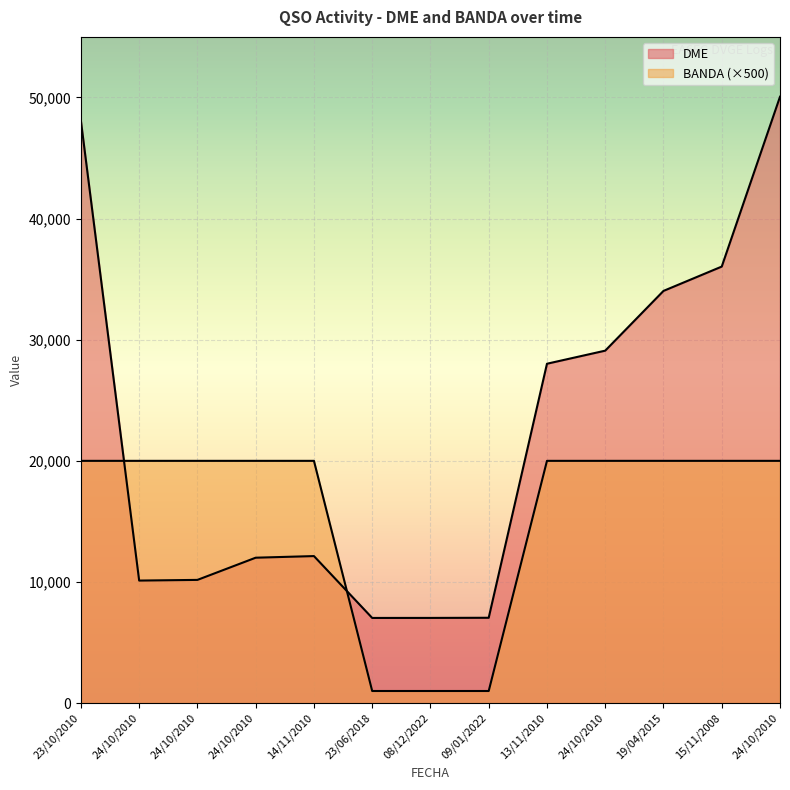

Does the chart display data point markers on the line(s)?

No